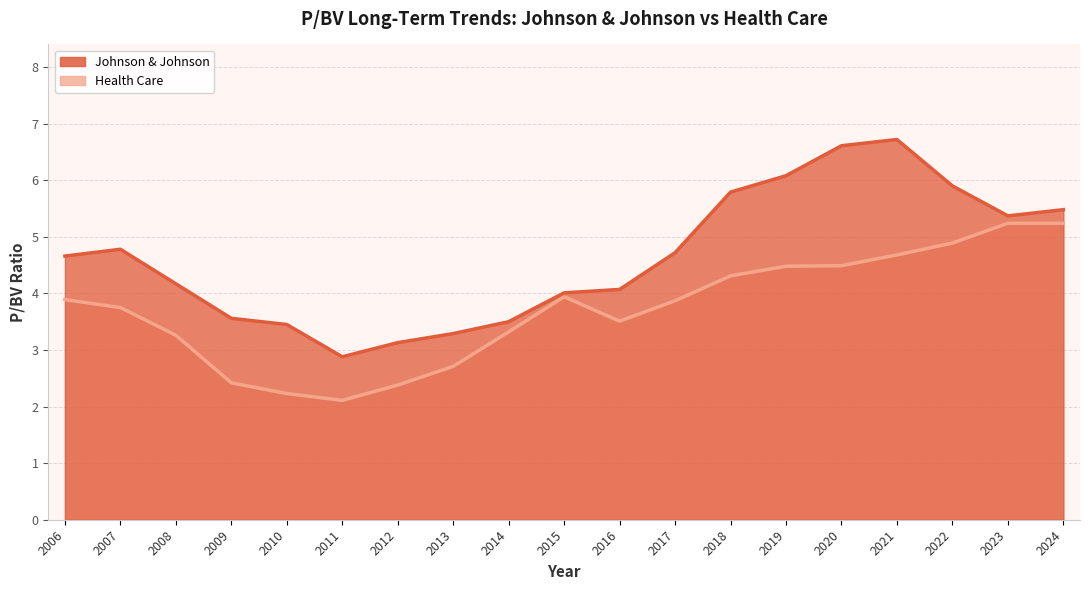

Which series has the widest spread of values?

Johnson & Johnson